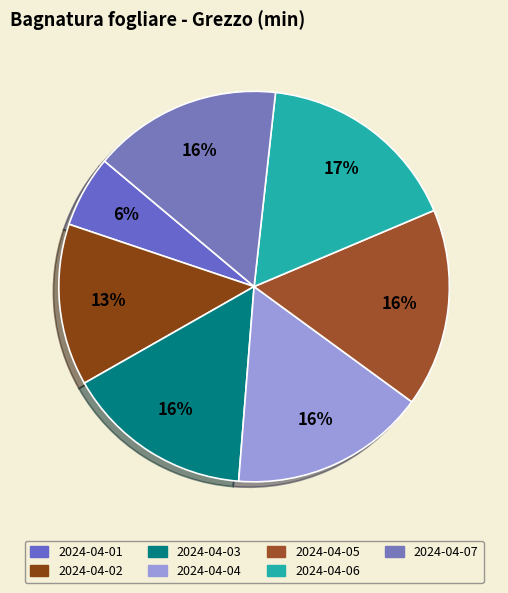

Count the number of slices in the pie.

7